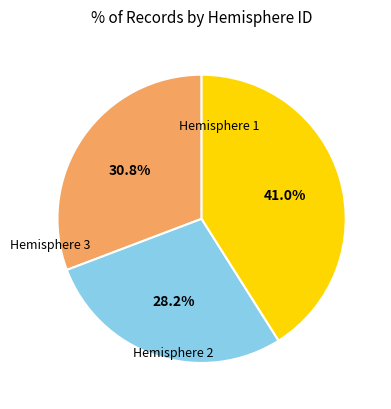

Is there any slice that represents more than half of the pie?

No